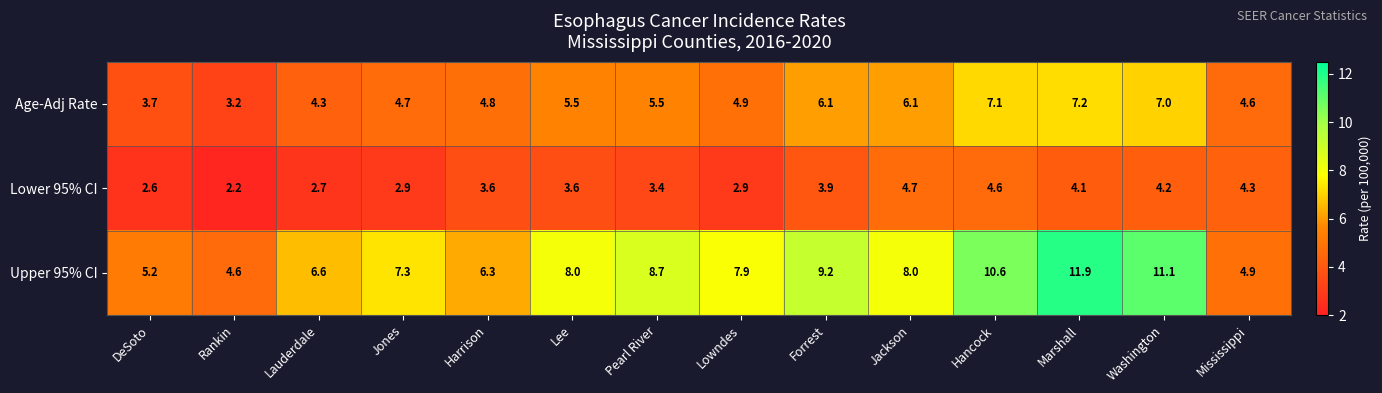

What is the difference between the Upper 95% CI values at Marshall and Jackson?

3.9